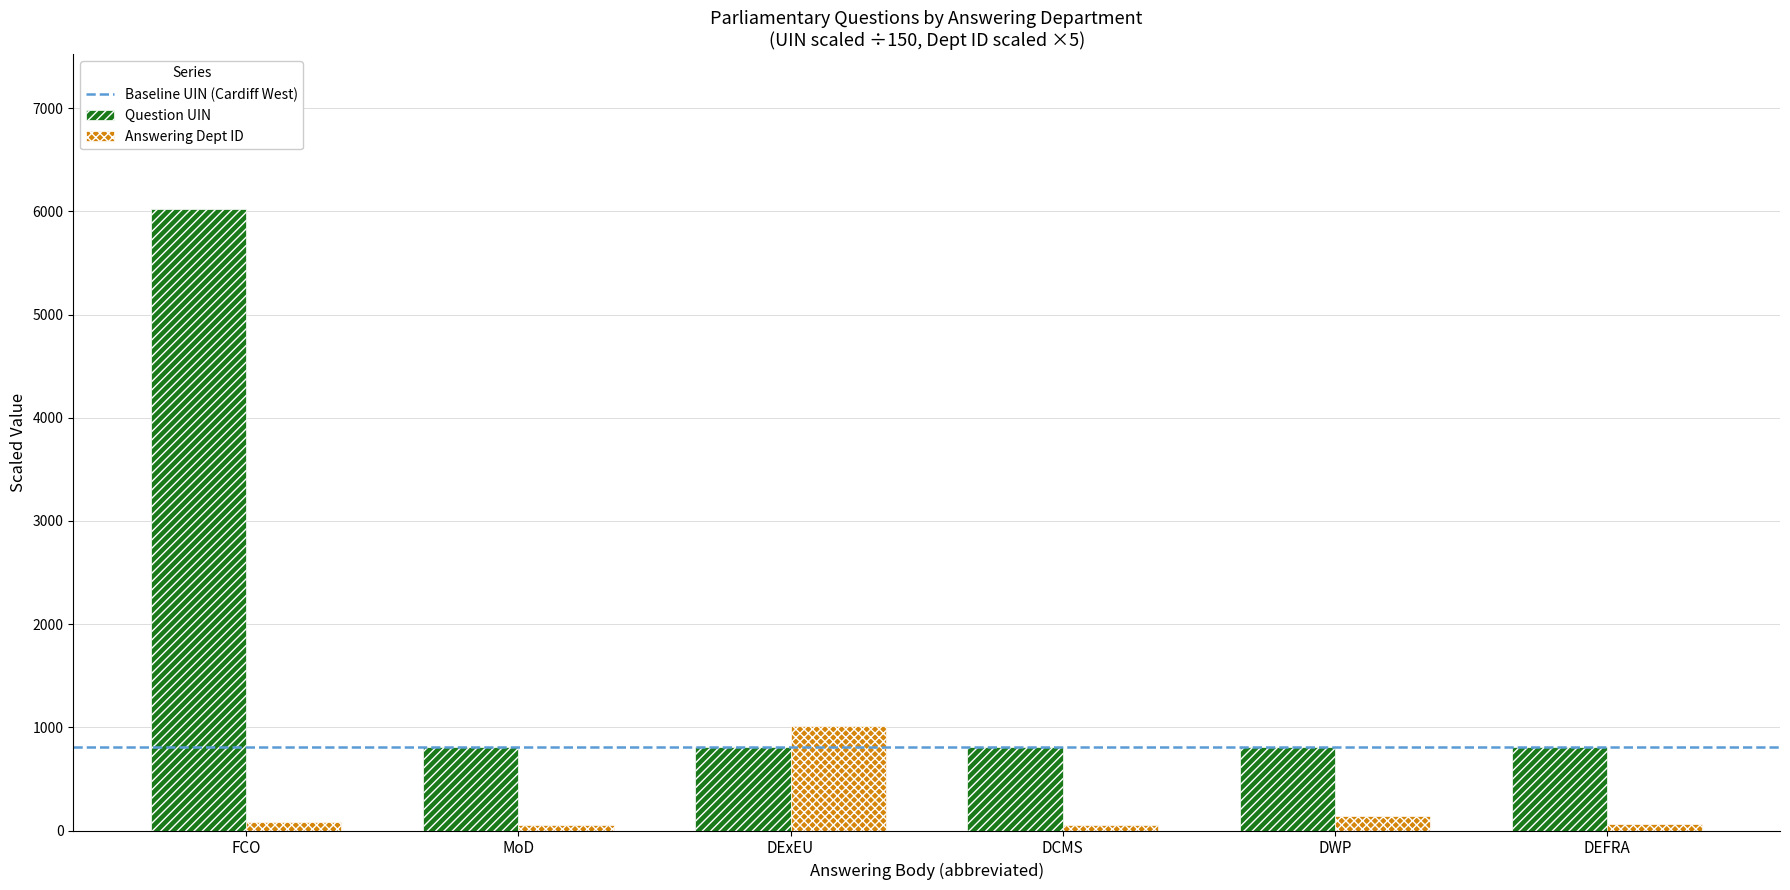

What is the sum of all Answering Dept ID values?

1410.0